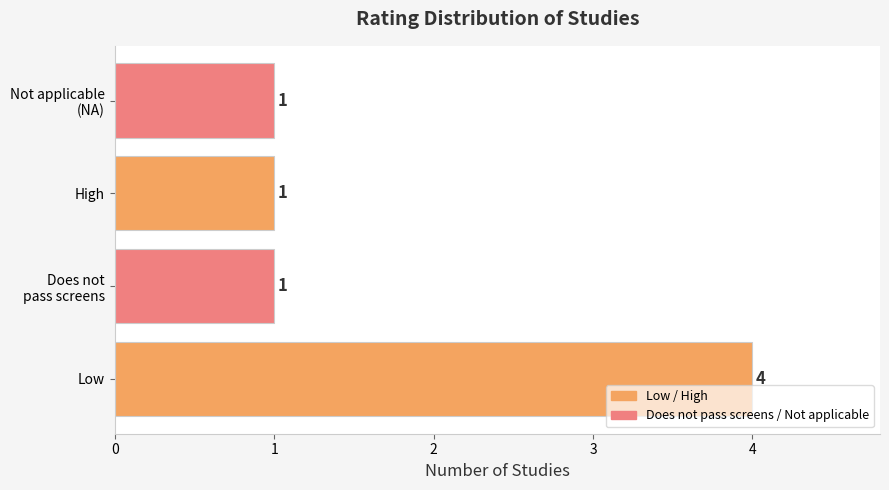

Are the bars horizontal?

Yes